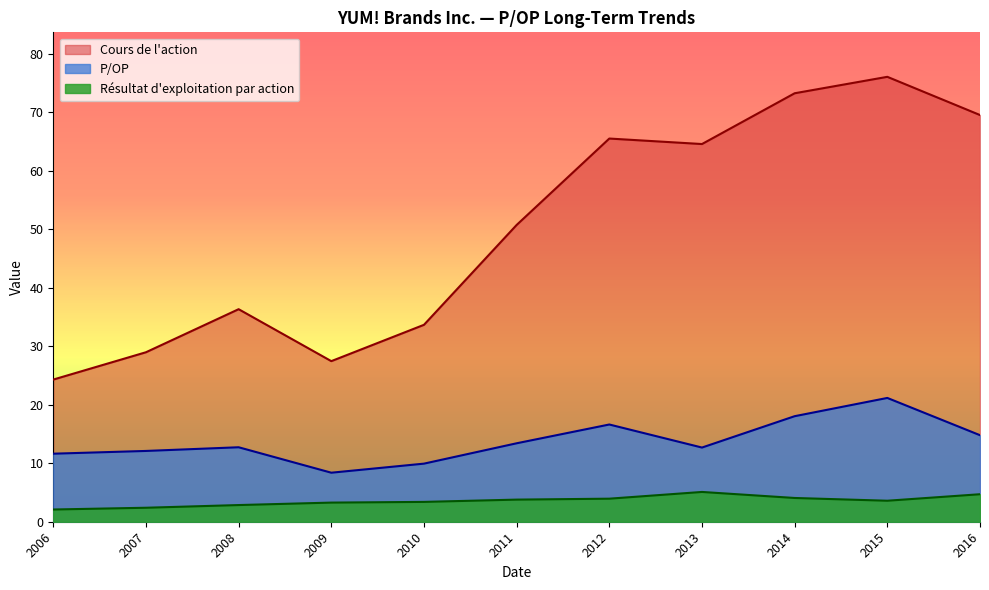

Count the number of data series in this chart.

3